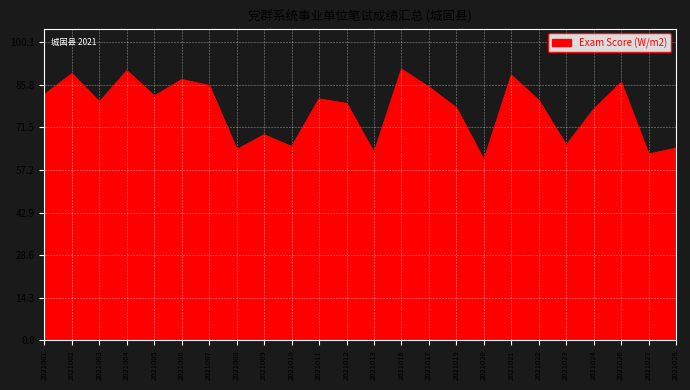

Approximately how many times larger is the value at 2021001 compared to 2021004?

0.9